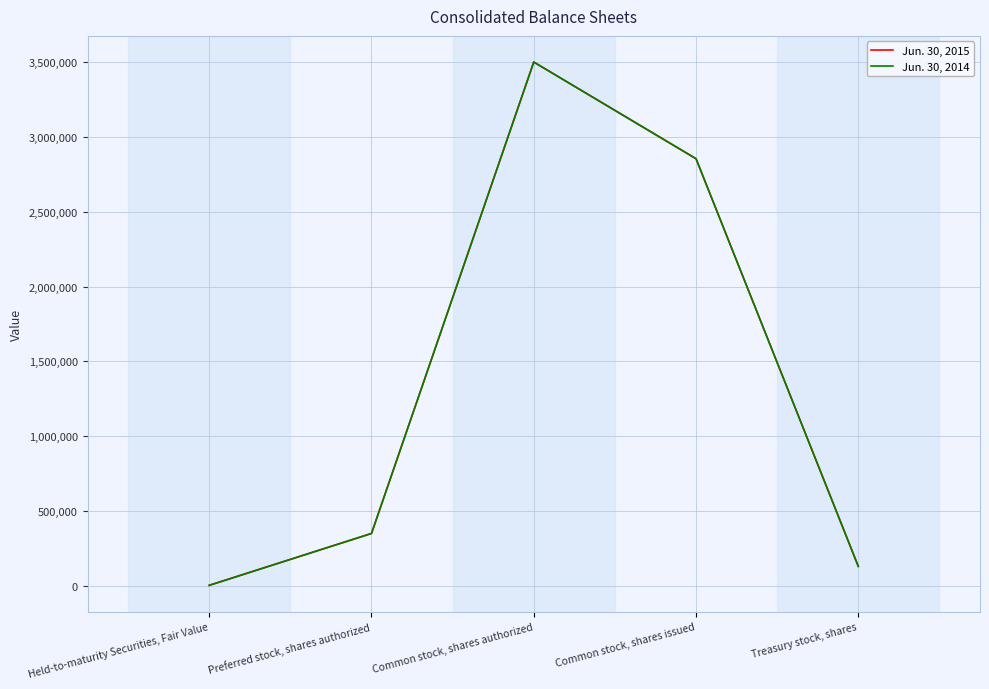

At how many categories does at least one series exceed 2800193?

2